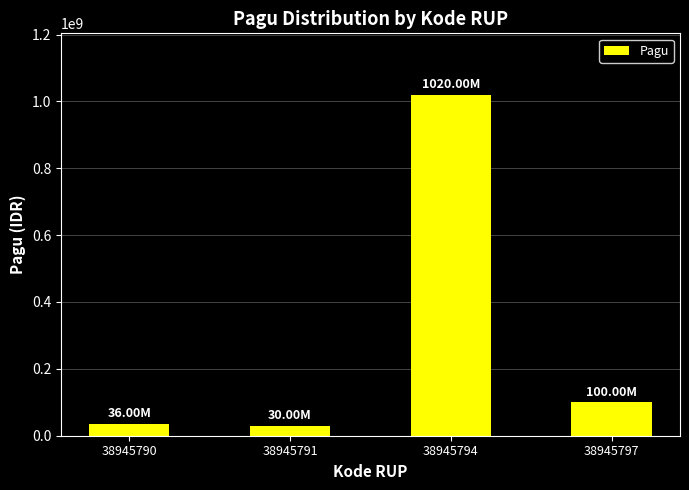

True or false: the data shows 1020000000 at 38945794.

True